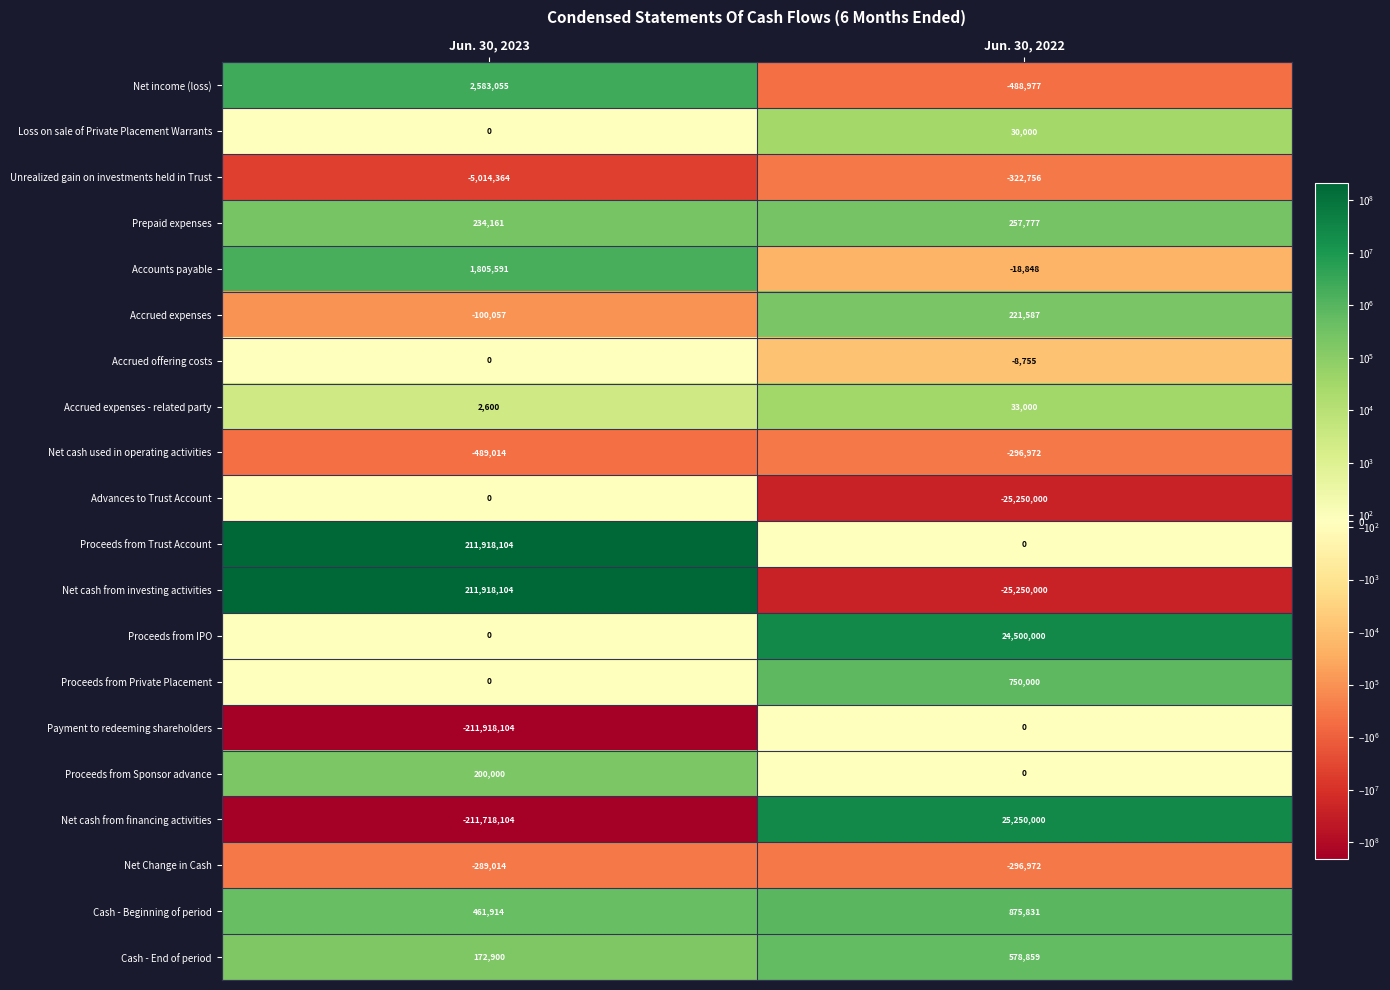

Which series has the largest range (max minus min)?

Net cash from investing activities